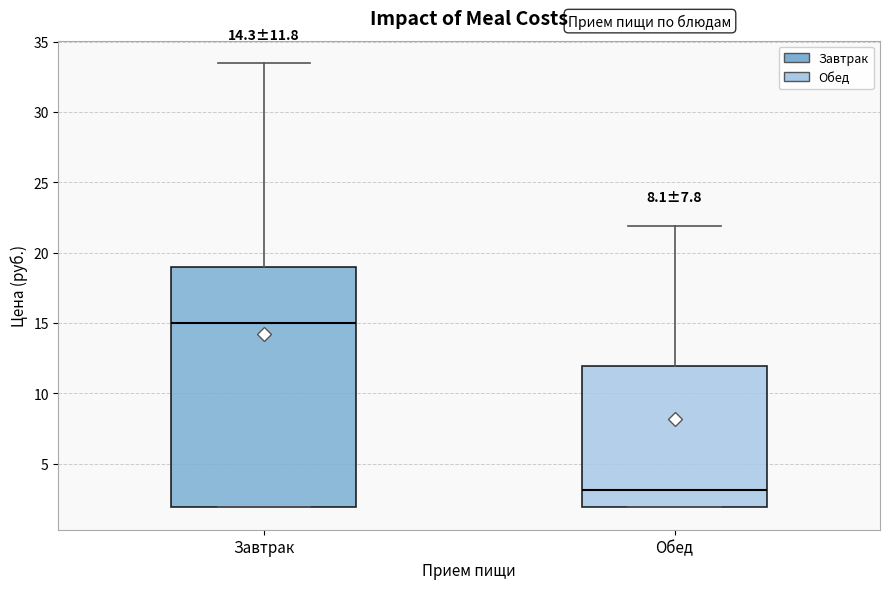

Which box has the highest median line?

Завтрак